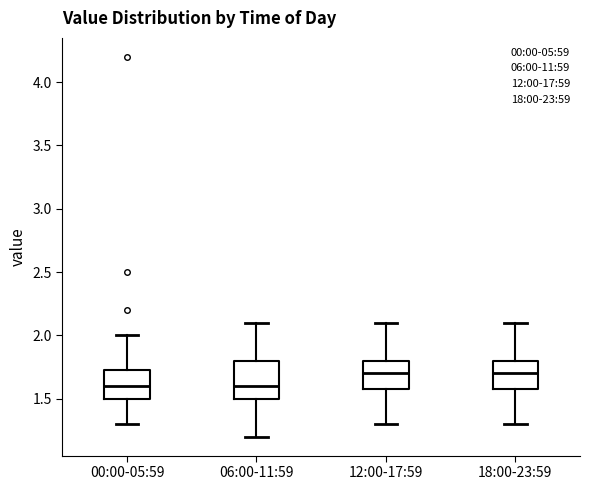

Reading left to right, transcribe this box plot: for each box, give where its median line is, the range the box spans, and where its two whiskers end, as read against the y-axis. The values are not printed on the chart, so give them approximately, as read against the axis.

00:00-05:59: median 1.60, box 1.50 to 1.75, whiskers 1.30 to 2.00
06:00-11:59: median 1.60, box 1.50 to 1.80, whiskers 1.20 to 2.10
12:00-17:59: median 1.70, box 1.60 to 1.80, whiskers 1.30 to 2.10
18:00-23:59: median 1.70, box 1.60 to 1.80, whiskers 1.30 to 2.10